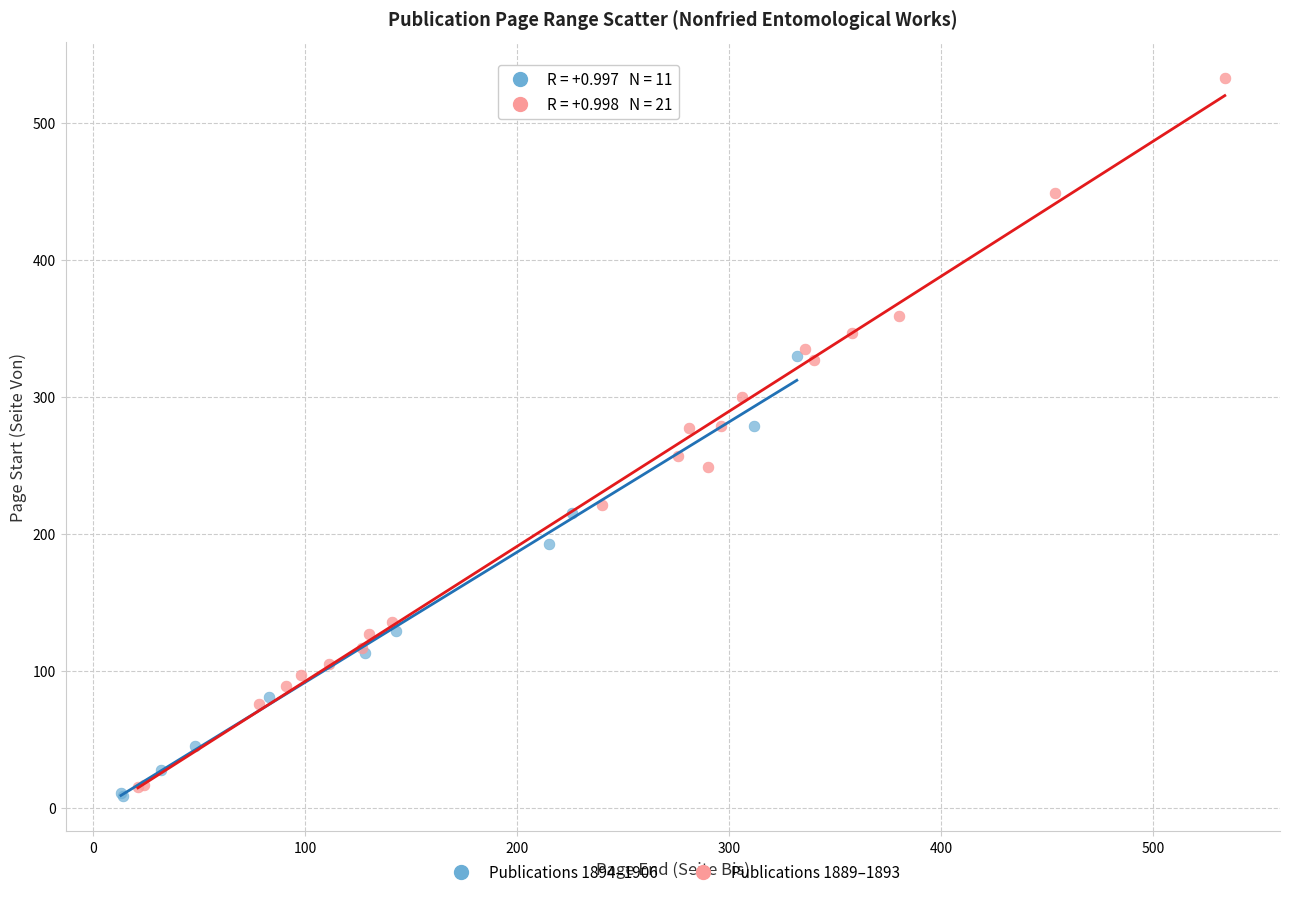

Which series contains the lowest Y value?

Publications 1894–1906